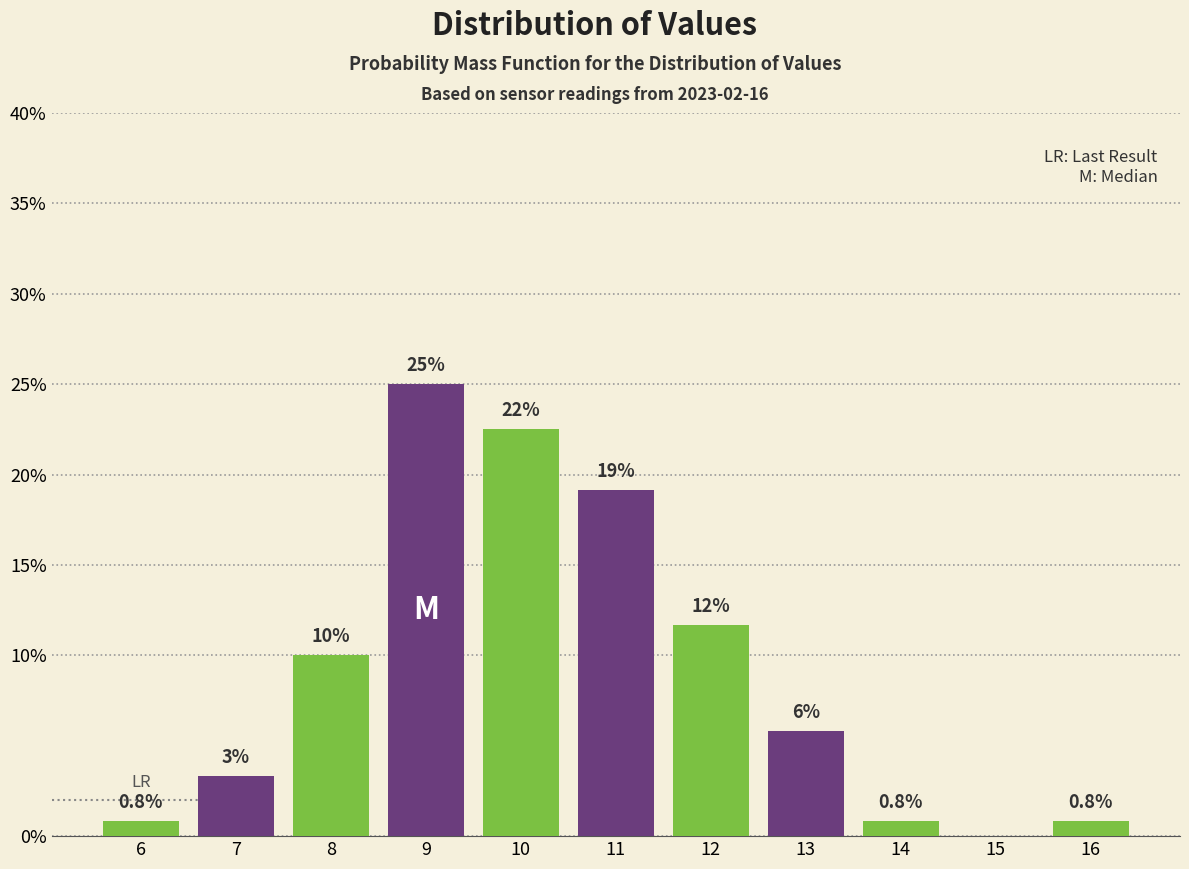

The chart shows a value of -13.7 at 15. True or false?

False